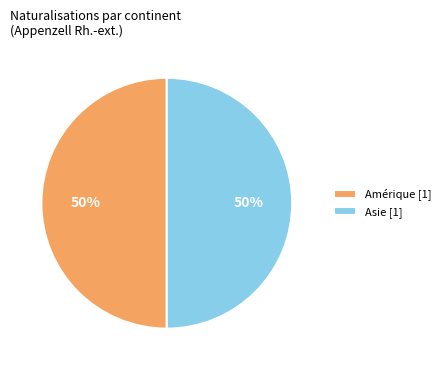

To the nearest percent, what is the average slice percentage?

50%